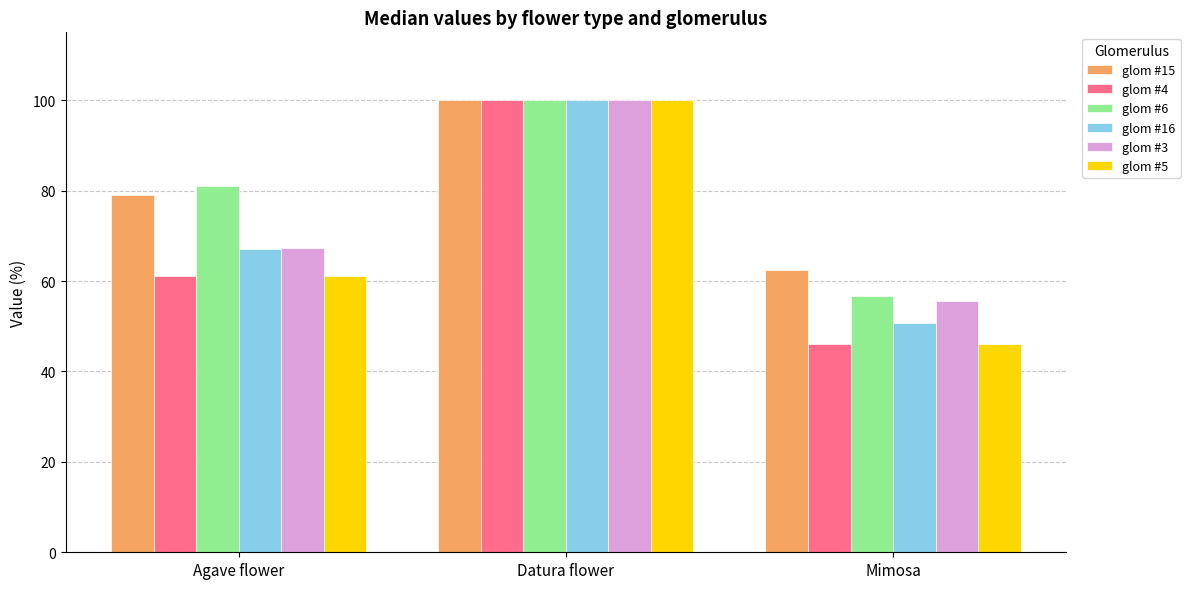

What is the label of the 1st bar from the left?

Agave flower